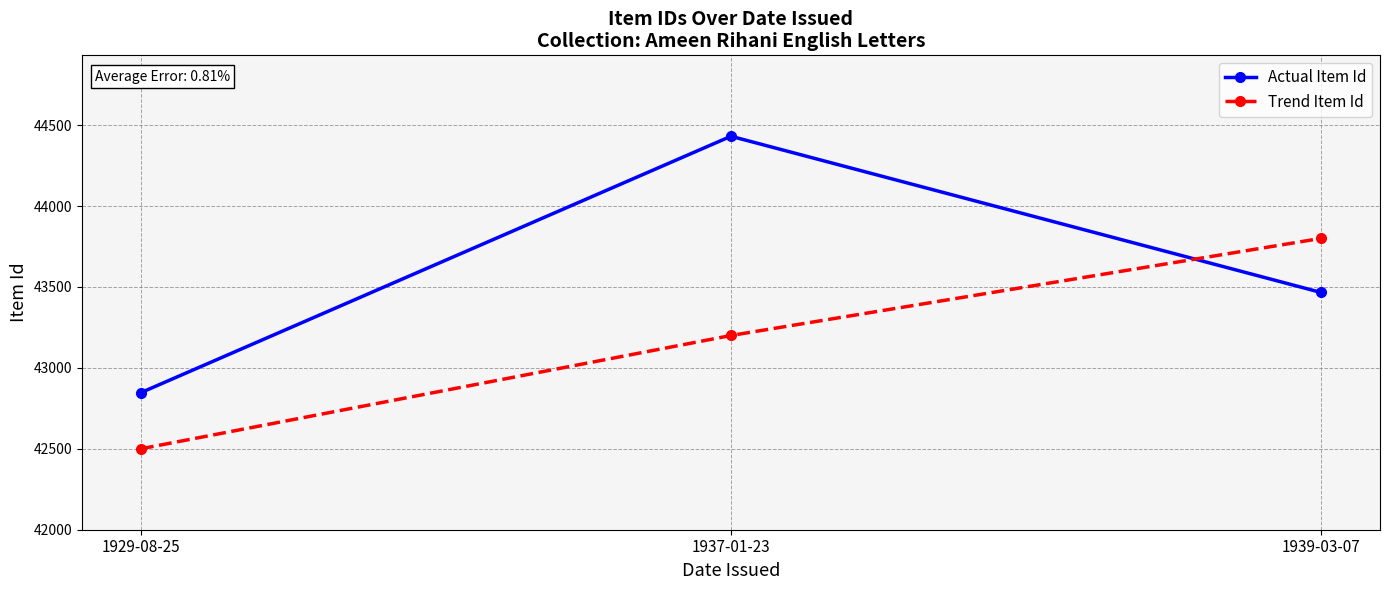

What is the label of the 1st point from the left?

1929-08-25